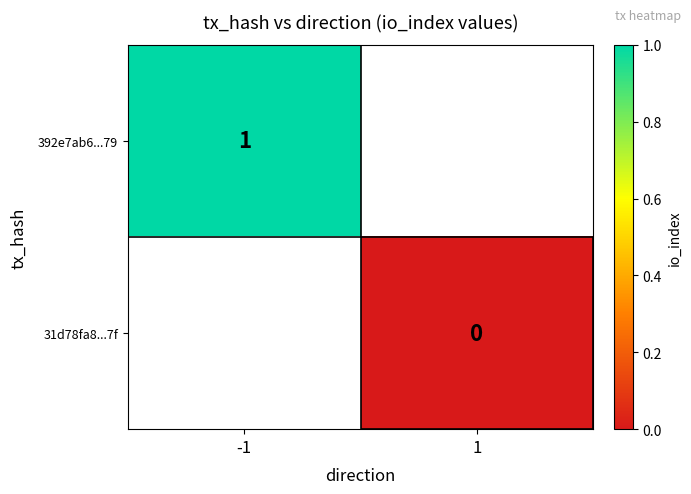

Rank the series by their maximum value, from highest to lowest.

392e7ab6...79, 31d78fa8...7f